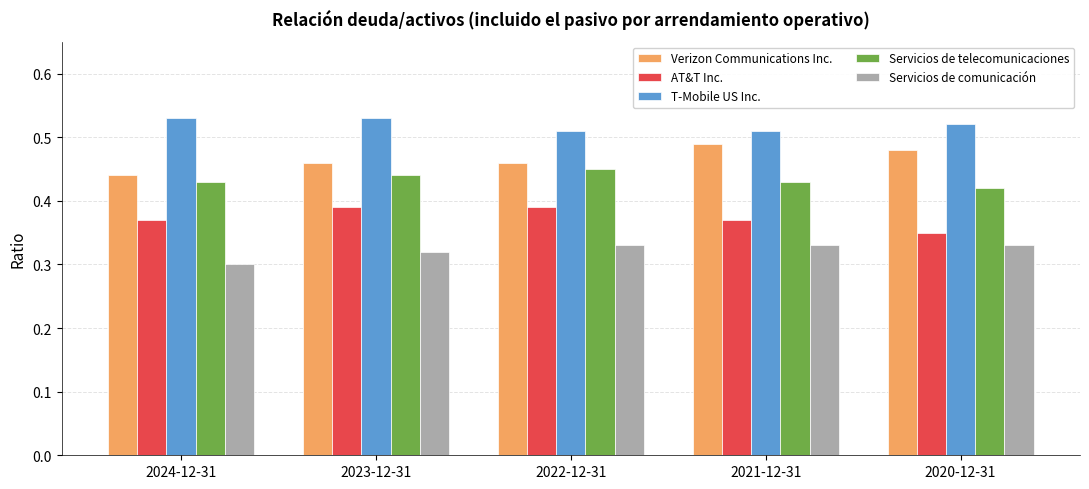

Where is Servicios de telecomunicaciones nearest to the value 0?

2020-12-31